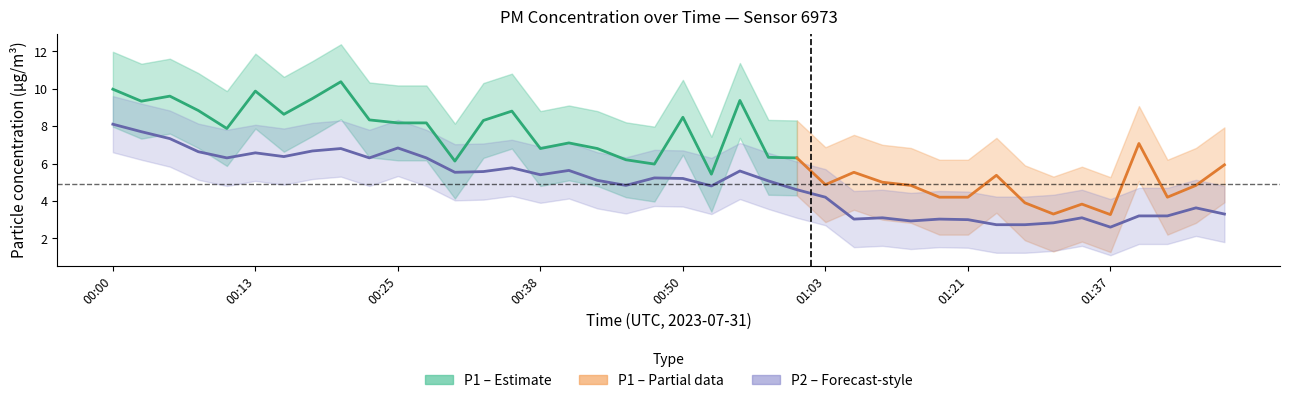

What is the change in value from 00:35 to 01:03?

-1.6